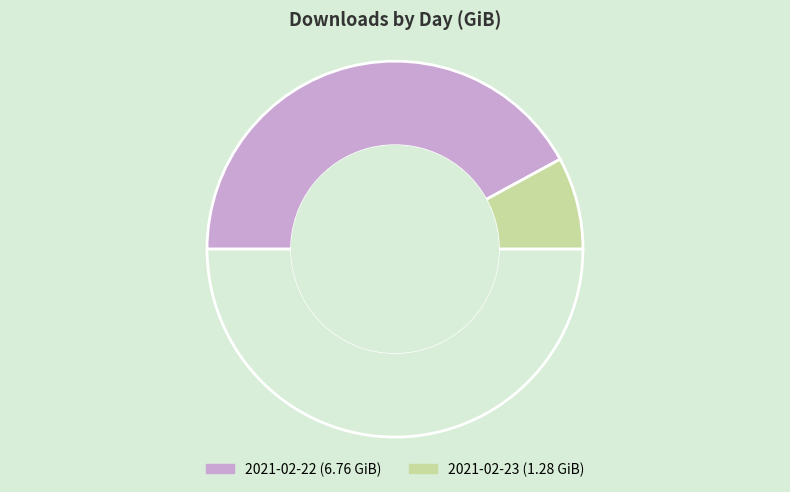

What is the smallest slice in the pie chart?

2021-02-23